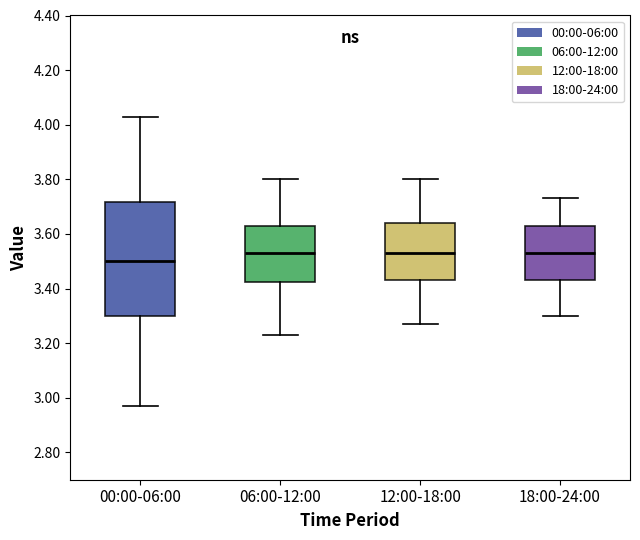

Which box is the tallest, from its lower edge to its upper edge?

00:00-06:00